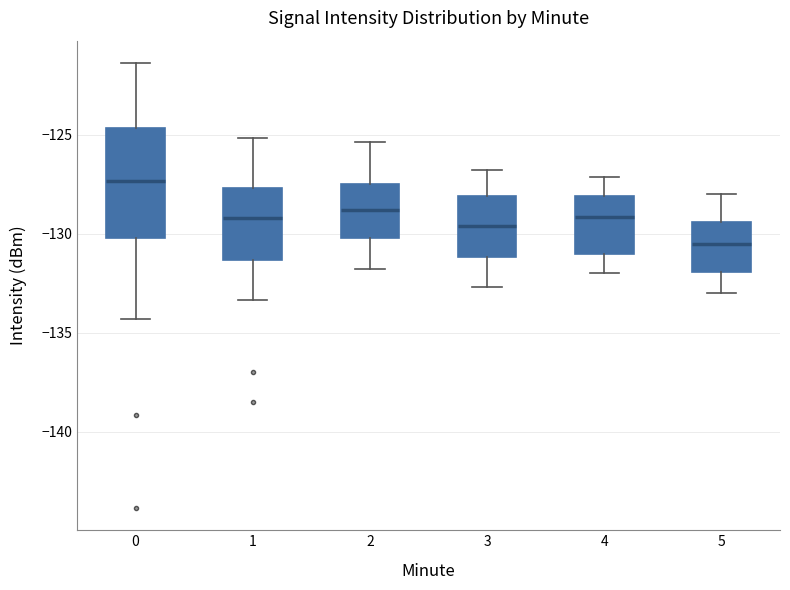

Reading left to right, transcribe this box plot: for each box, give where its median line is, the range the box spans, and where its two whiskers end, as read against the y-axis. The values are not printed on the chart, so give them approximately, as read against the axis.

0: median -127.5, box -130.0 to -124.5, whiskers -134.5 to -121.5
1: median -129.0, box -131.5 to -127.5, whiskers -133.5 to -125.0
2: median -129.0, box -130.0 to -127.5, whiskers -132.0 to -125.5
3: median -129.5, box -131.0 to -128.0, whiskers -132.5 to -127.0
4: median -129.0, box -131.0 to -128.0, whiskers -132.0 to -127.0
5: median -130.5, box -132.0 to -129.5, whiskers -133.0 to -128.0